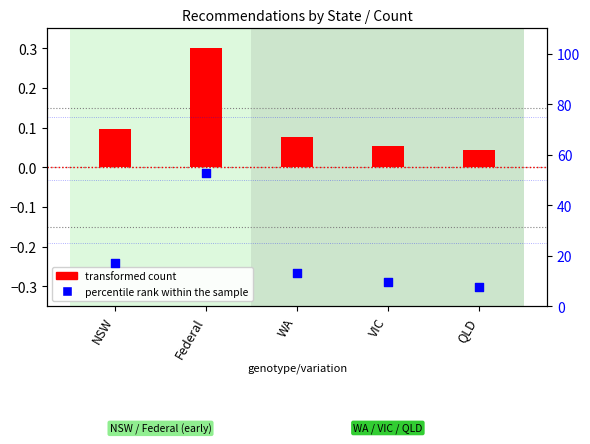

What are all the series names shown in the legend?

transformed count, percentile rank within the sample